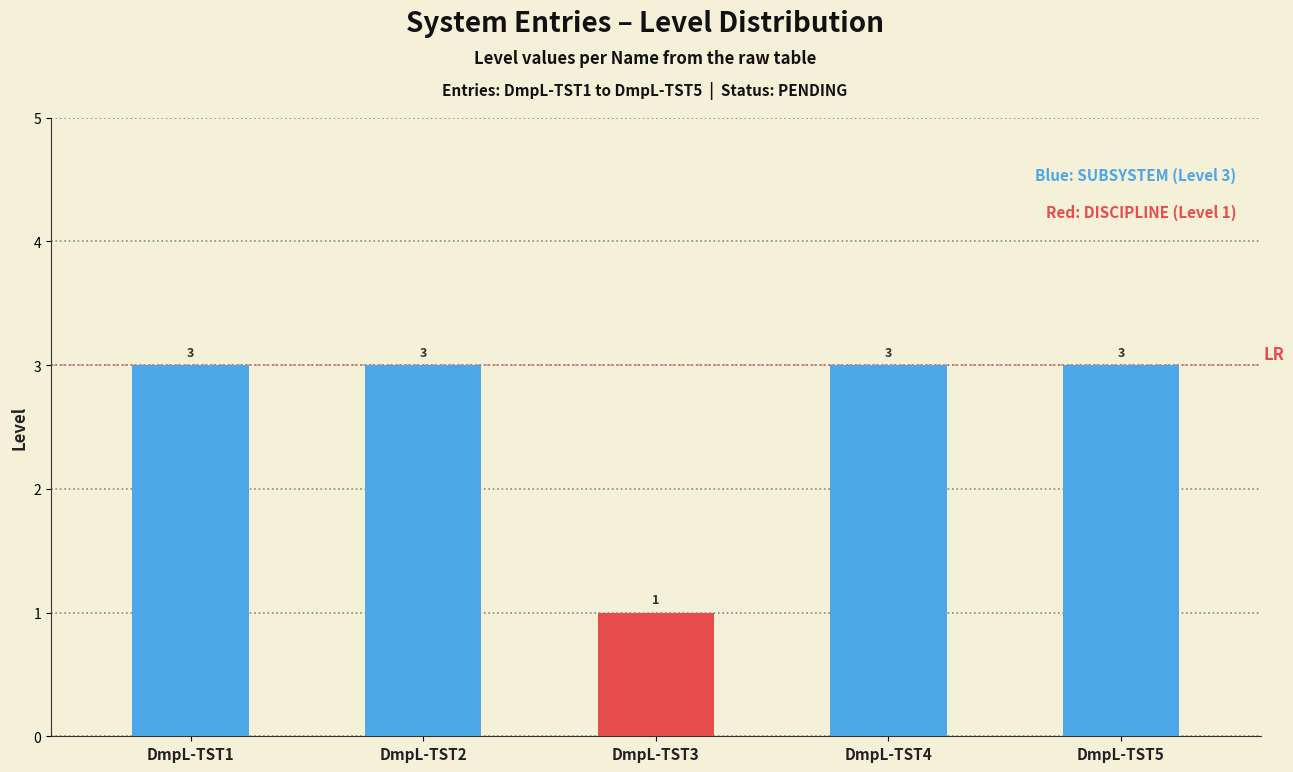

Does the chart contain stacked bars?

No